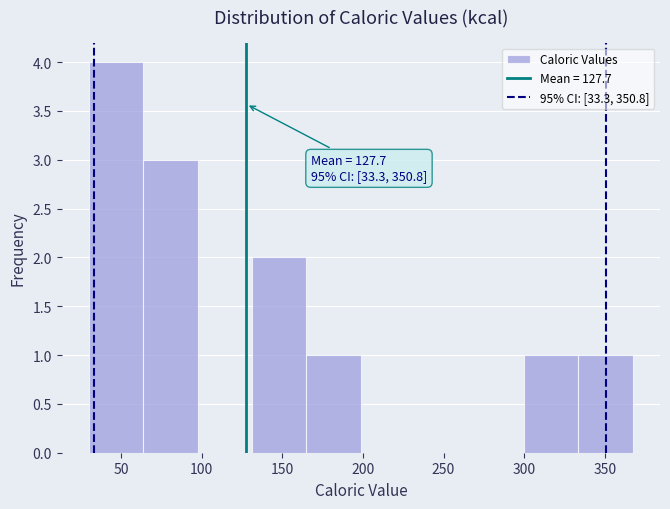

Which range on the x-axis has the tallest bar?

30 to 65